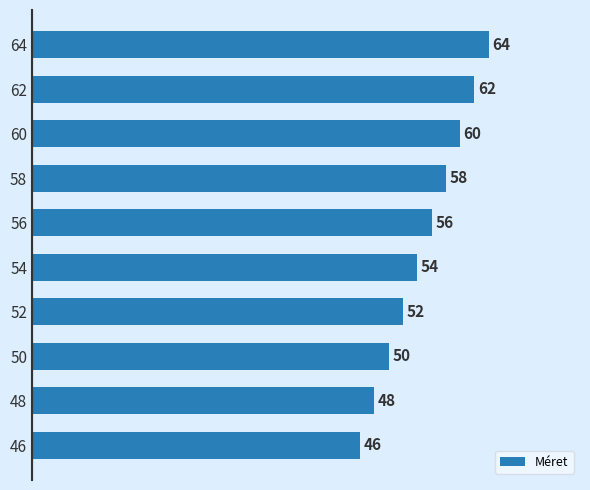

Between 50 and 54, which is larger?

54